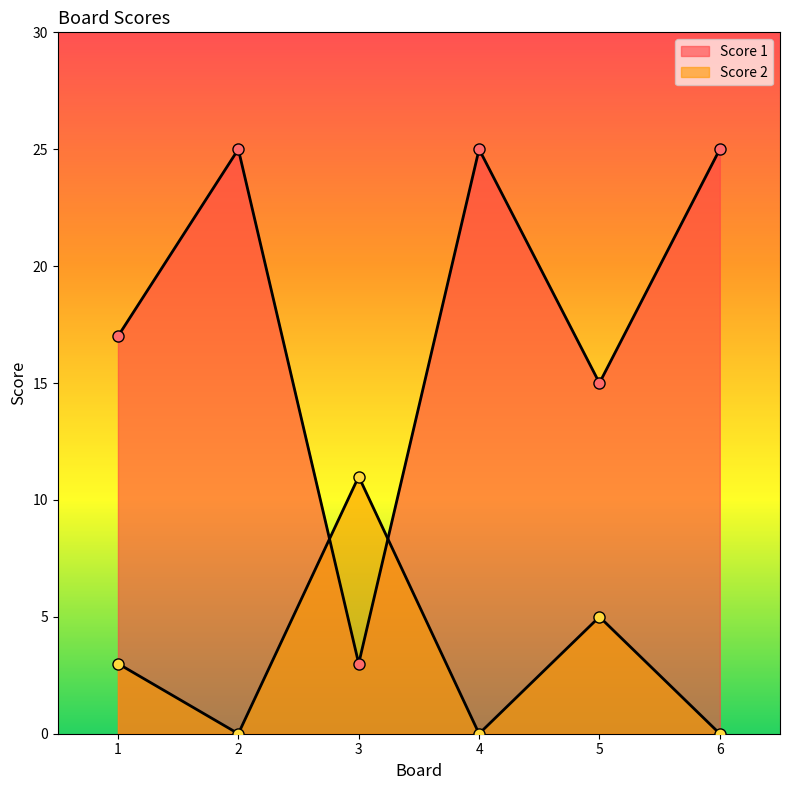

Reading left to right, extract all data points from this chart.

Score 1: 1=17	2=25	3=3	4=25	5=15	6=25
Score 2: 1=3	2=0	3=11	4=0	5=5	6=0